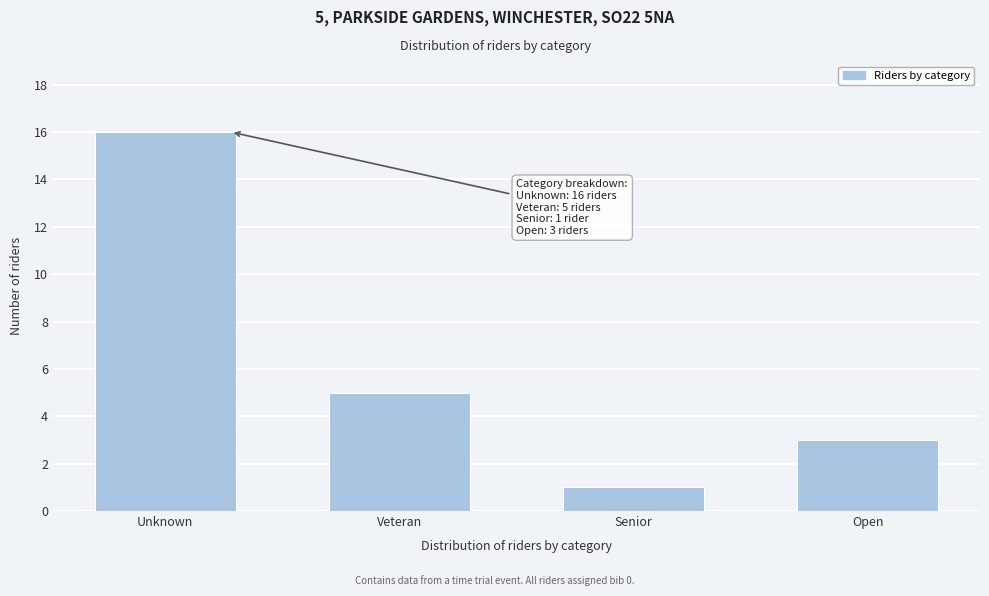

Reading left to right, transcribe all the data shown in this chart.

Unknown=16	Veteran=5	Senior=1	Open=3